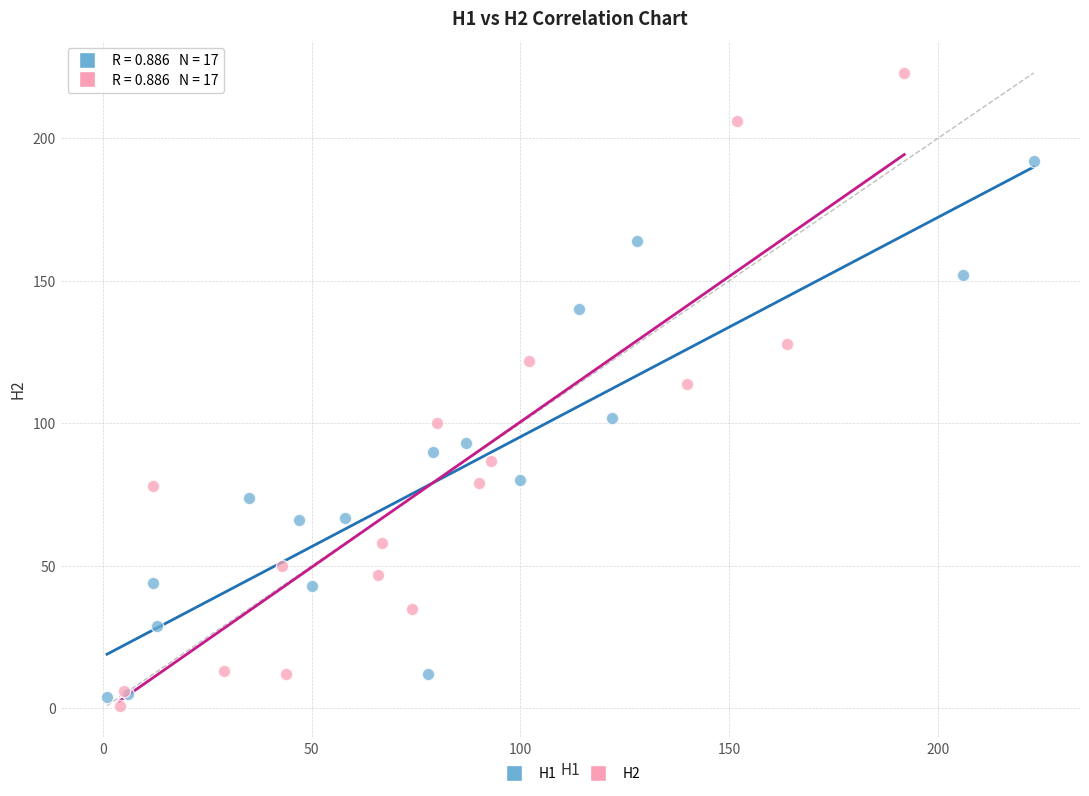

Which series reaches the minimum Y coordinate?

H2